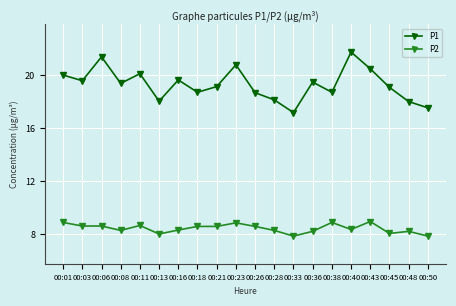

What is the total value across all series at 00:21?

27.7